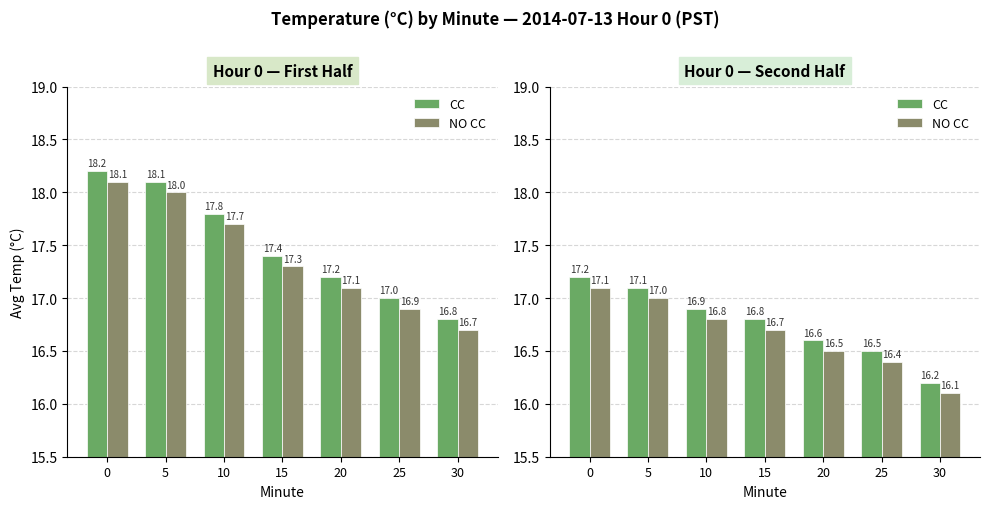

What is the average value of the CC series?

16.8